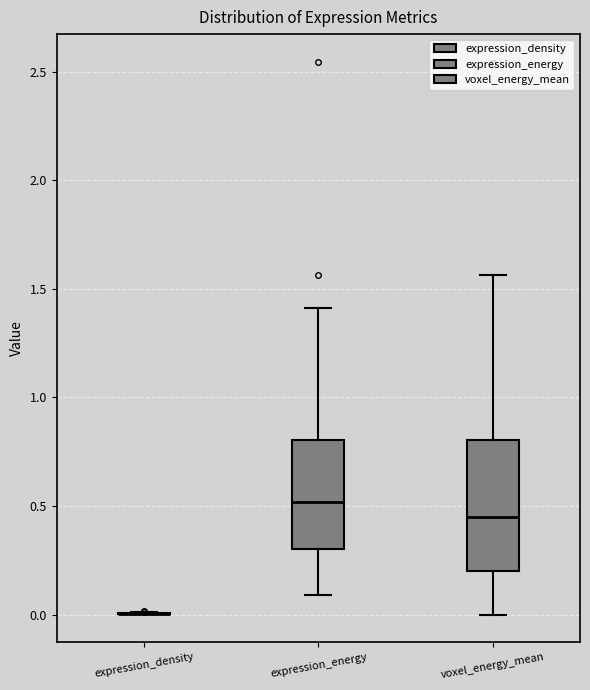

Reading left to right, read every box against the y-axis: the position of its median line, the range the box covers, and the ends of its whiskers. The values are not printed on the chart, so give them approximately, as read against the axis.

expression_density: box collapsed to a line at 0.00, whiskers 0.00 to 0.00
expression_energy: median 0.50, box 0.30 to 0.80, whiskers 0.10 to 1.40
voxel_energy_mean: median 0.45, box 0.20 to 0.80, whiskers 0.00 to 1.55